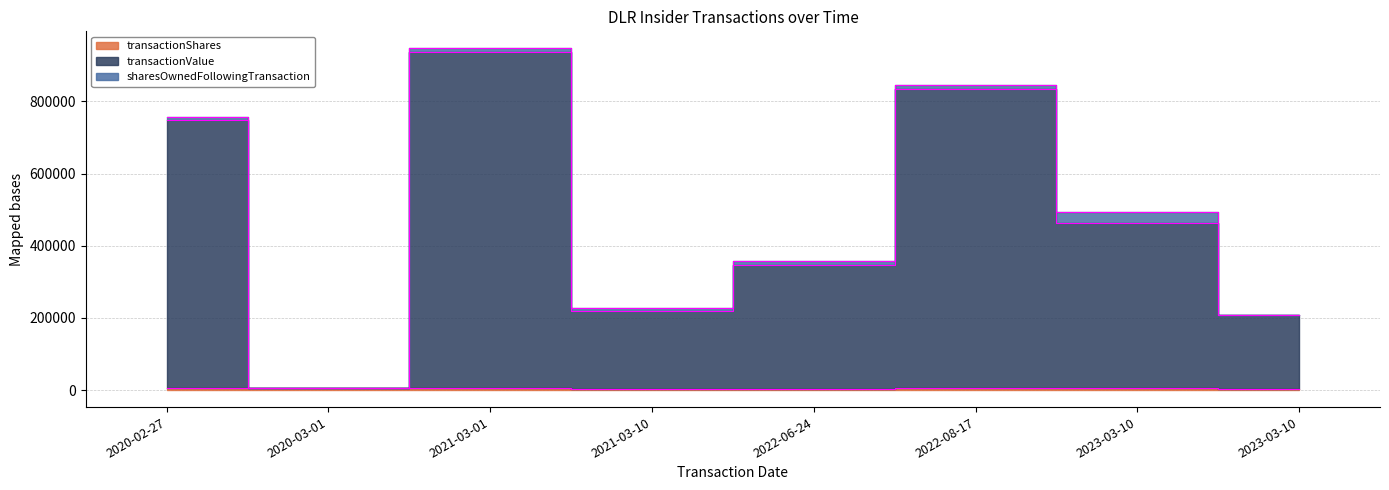

What is the average value of the transactionShares series?

4469